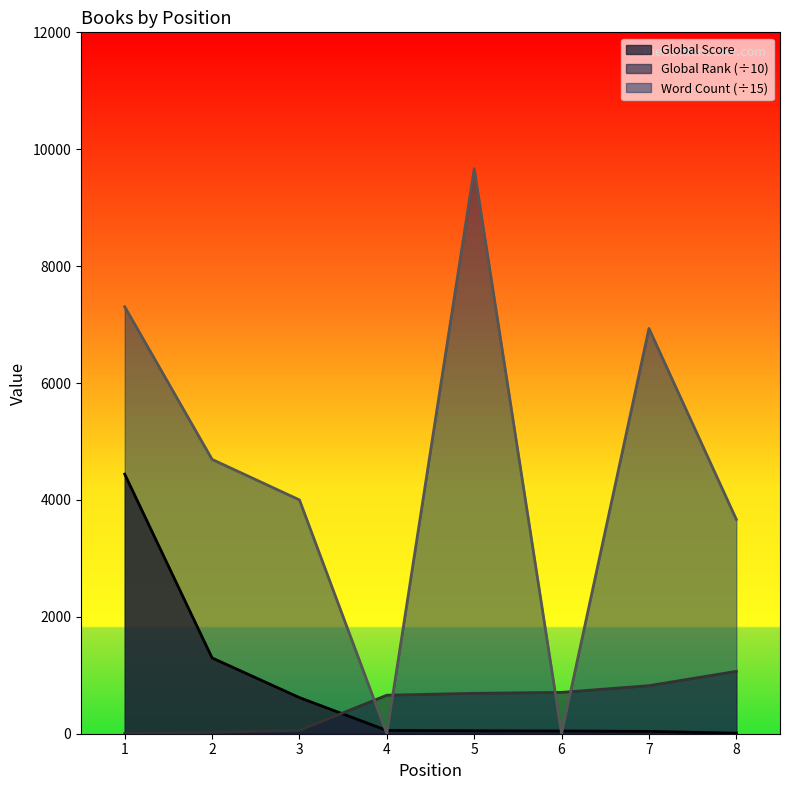

Which series has the largest total across all categories?

Word Count (÷15)